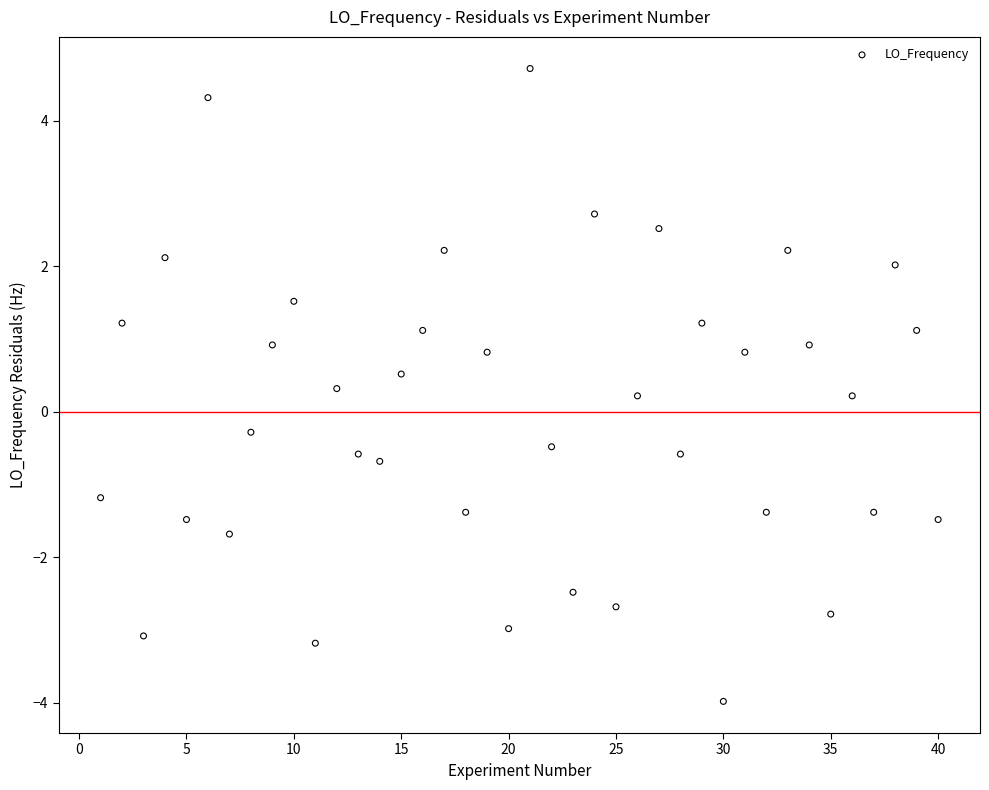

What is the range of X values (max minus min)?

39.0